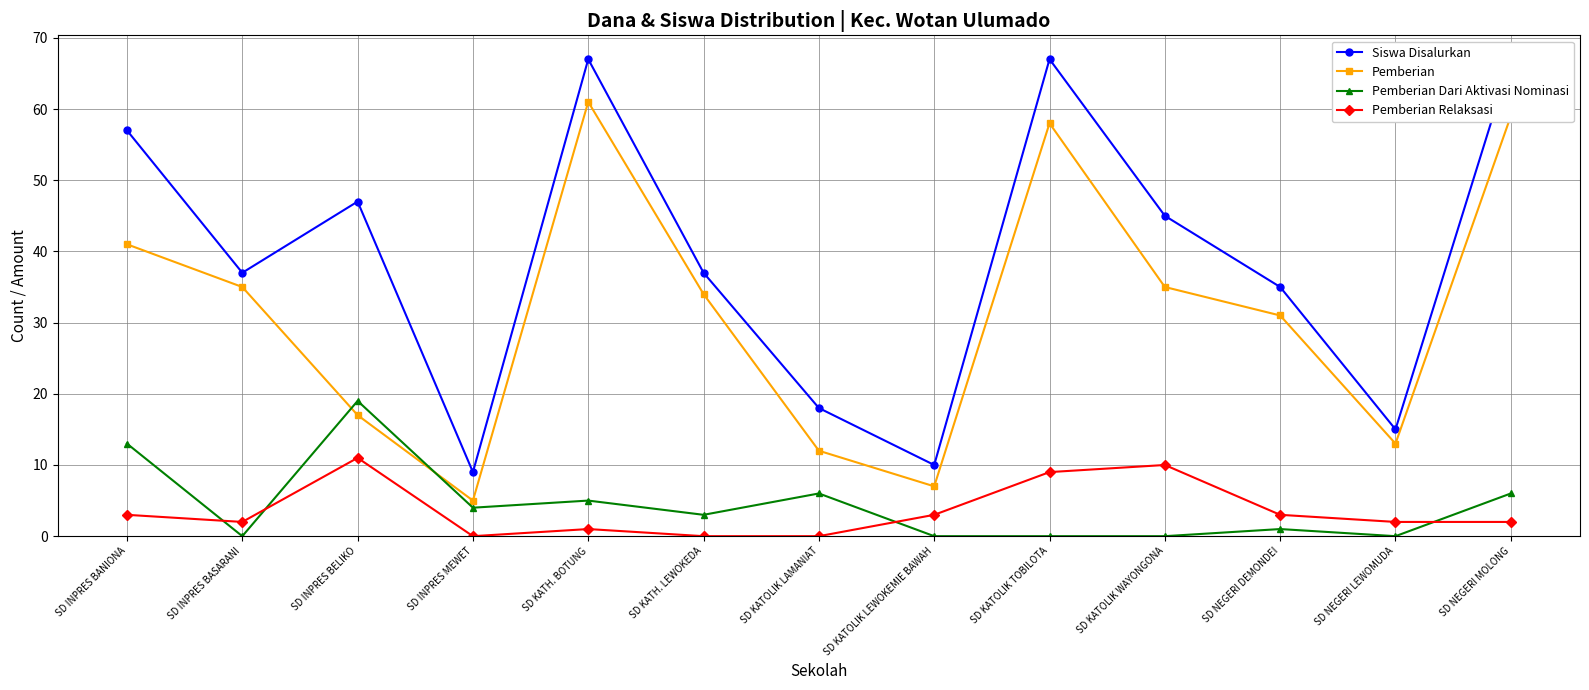

True or false: Pemberian Dari Aktivasi Nominasi has a value of 7 at SD NEGERI LEWOMUDA.

False